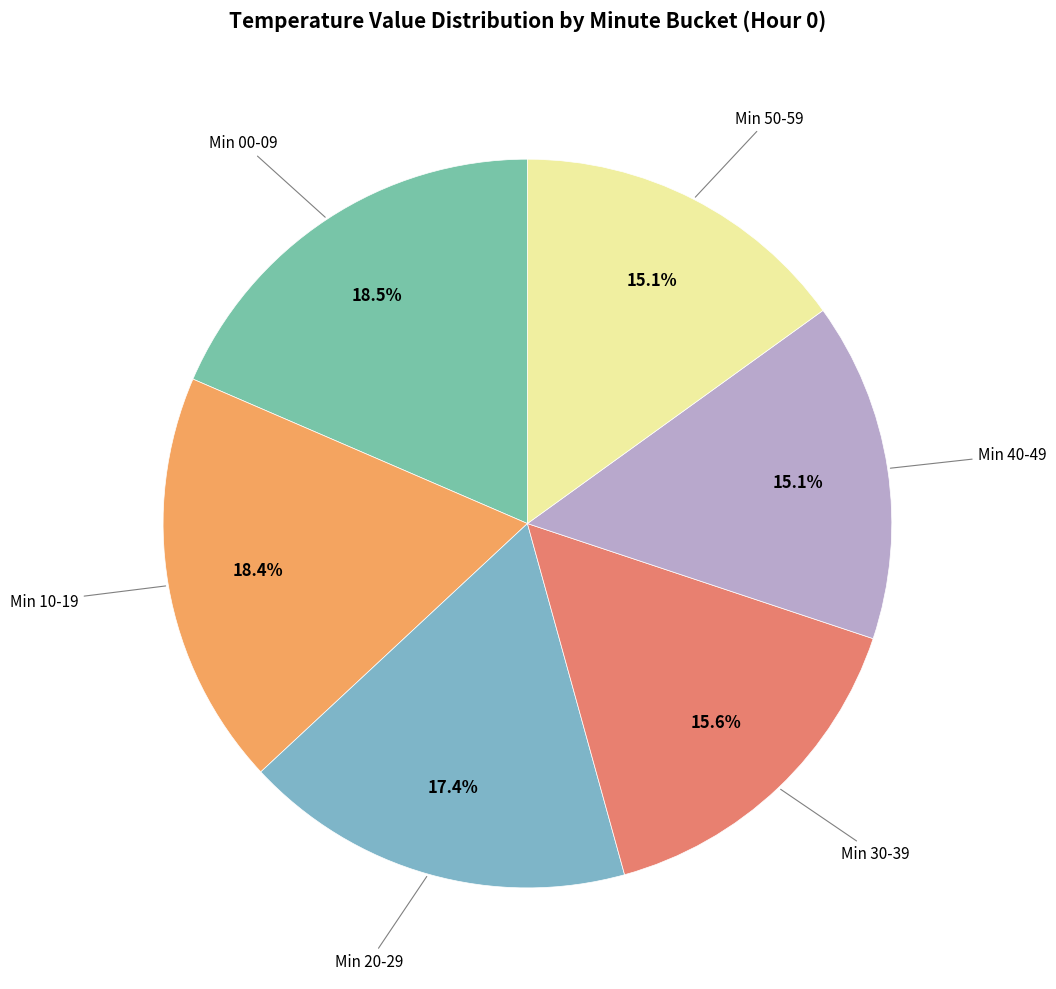

Count the number of slices in the pie.

6